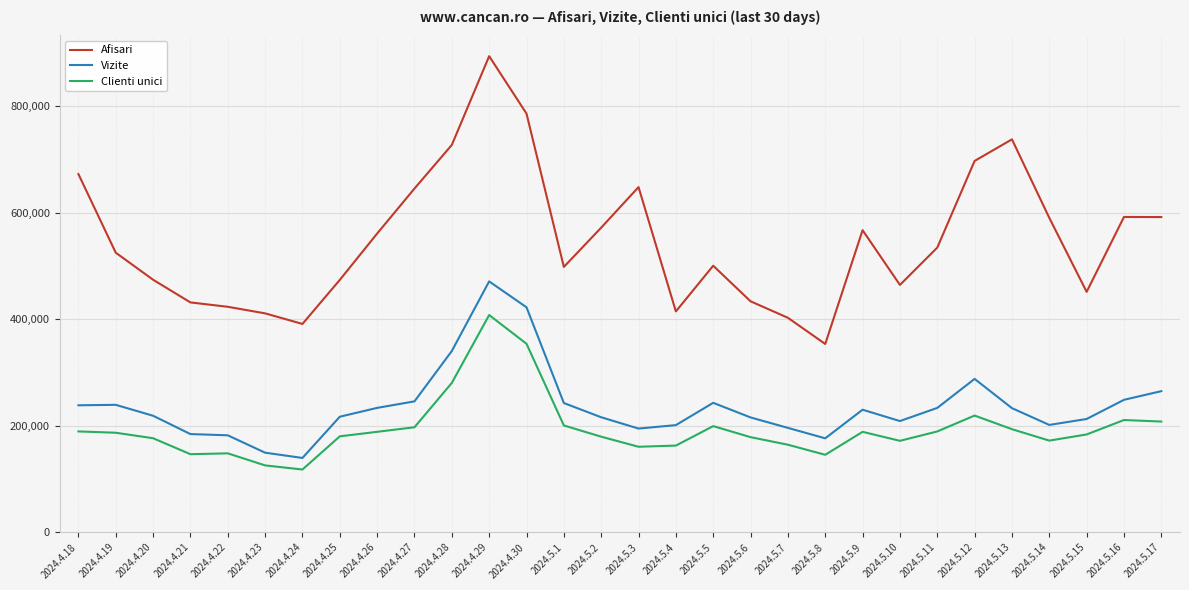

What position from the left is 2024.4.27?

10